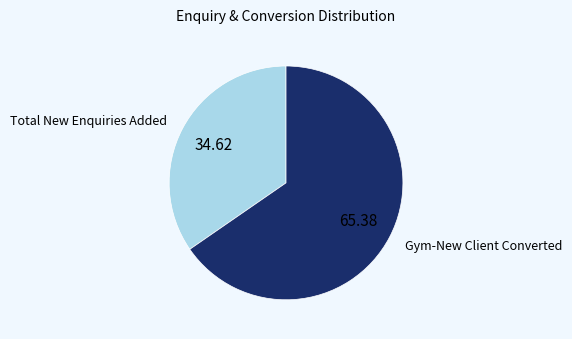

Is there any slice that represents more than half of the pie?

Yes